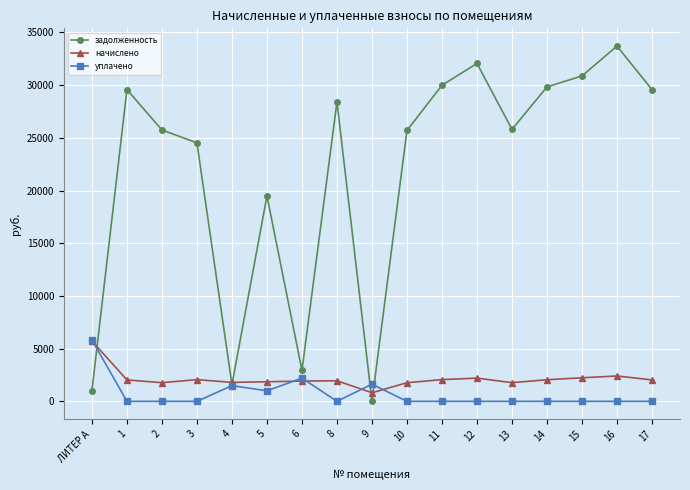

How many interior local valleys does the задолженность series have?

4